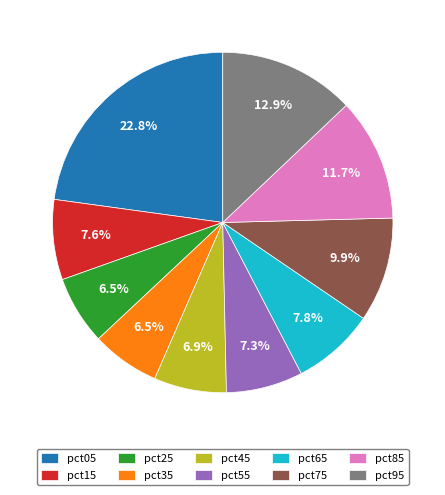

Is pct75 the majority of the pie?

No